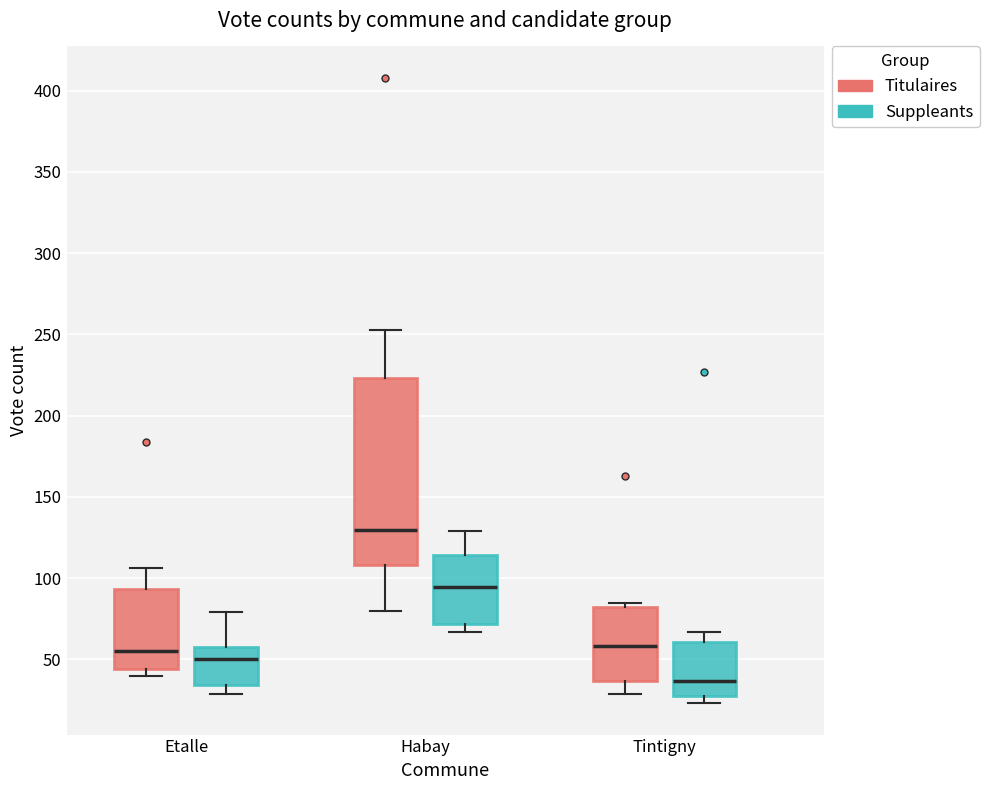

Comparing the boxes themselves (not the whiskers), which one is the tallest?

Habay (Titulaires)